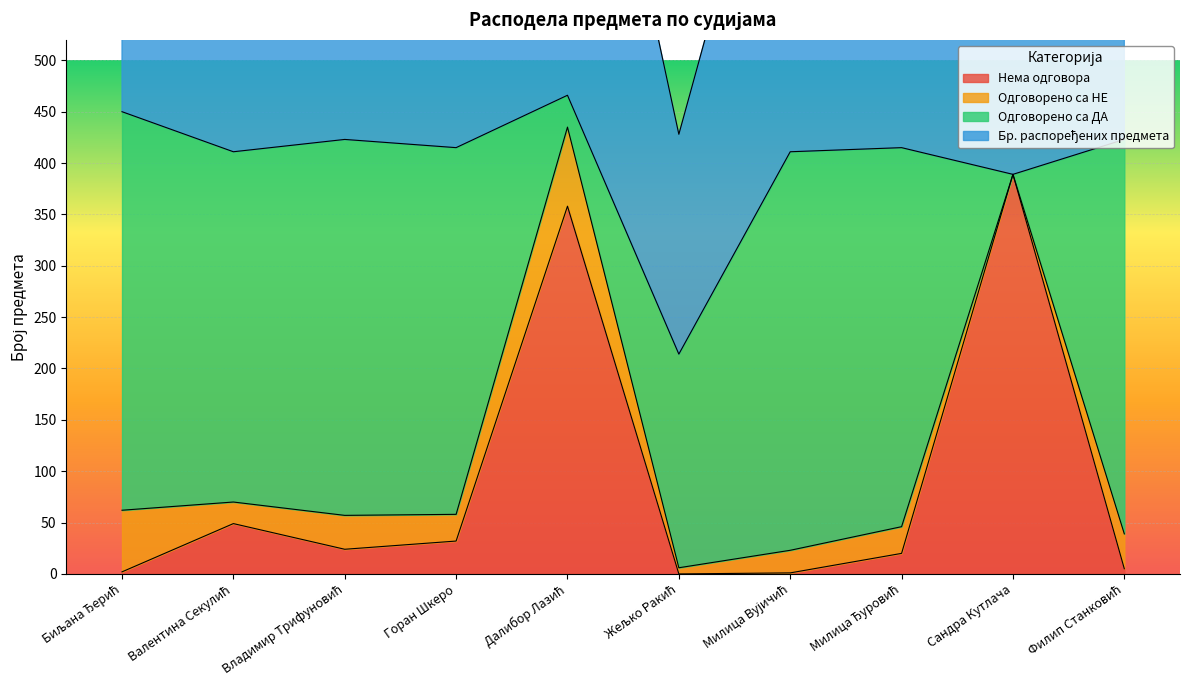

What is the spread (max minus min) of values at Далибор Лазић?

108